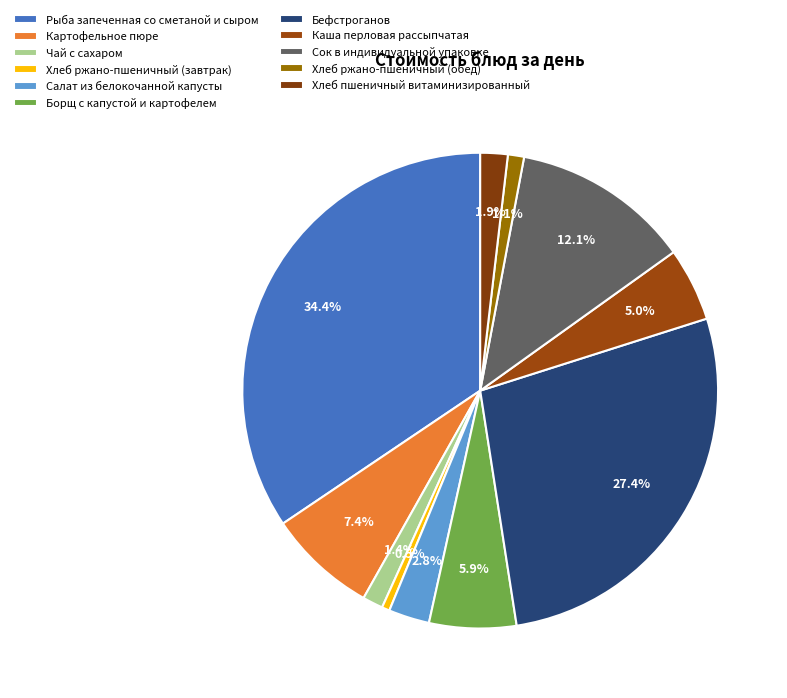

What percentage is the Картофельное пюре slice, to the nearest percent?

7%